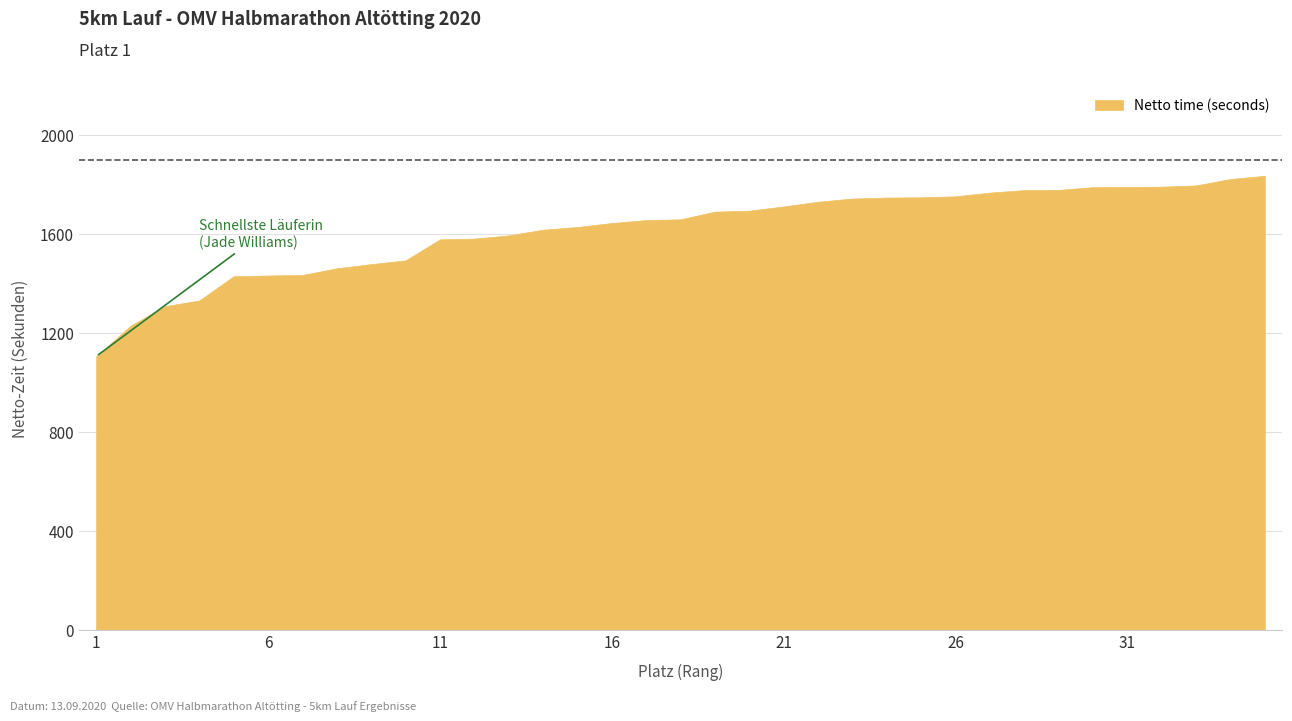

Where is the data nearest to the value 18?

18